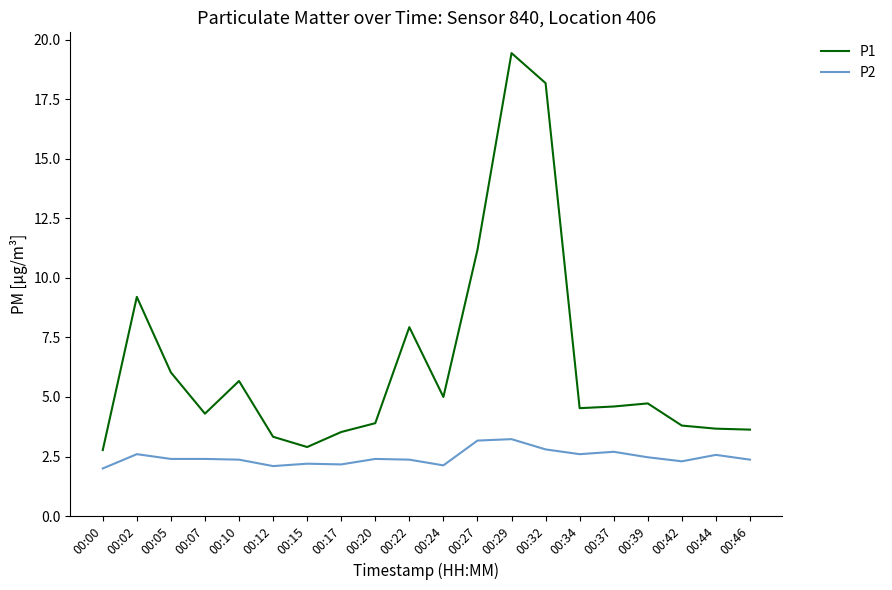

What is the difference between the maximum and second lowest values in the P2 series?

1.1